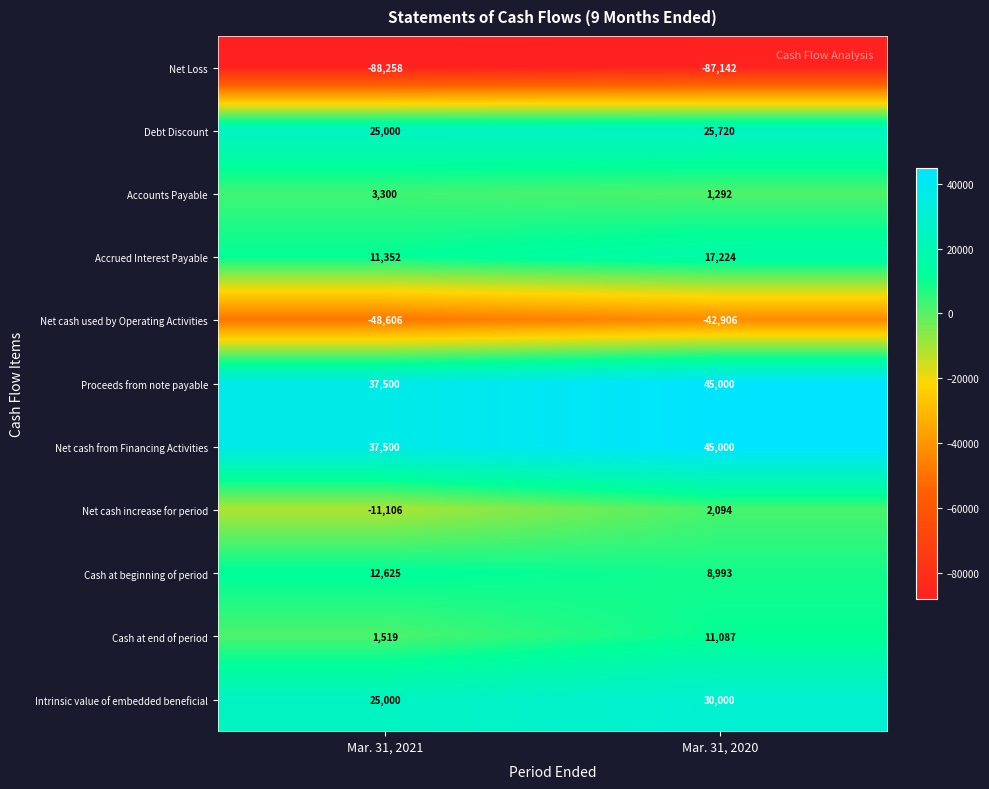

Which category has the lowest value across all series?

Mar. 31, 2021